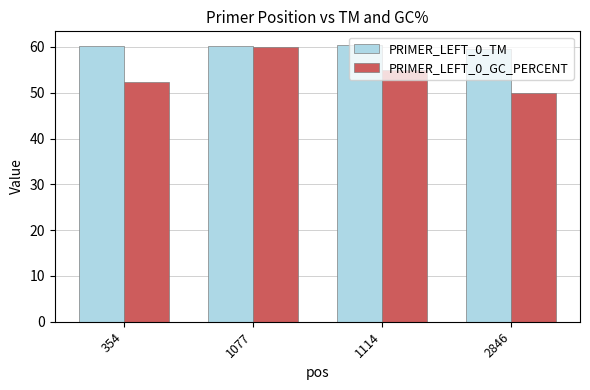

Which label corresponds to the smallest value in the chart?

2846